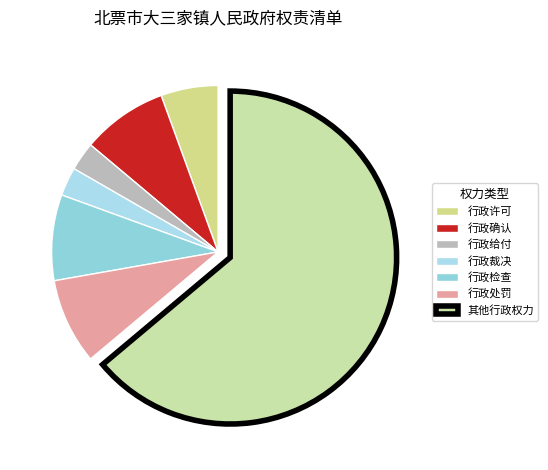

How many slices are in this pie chart?

7